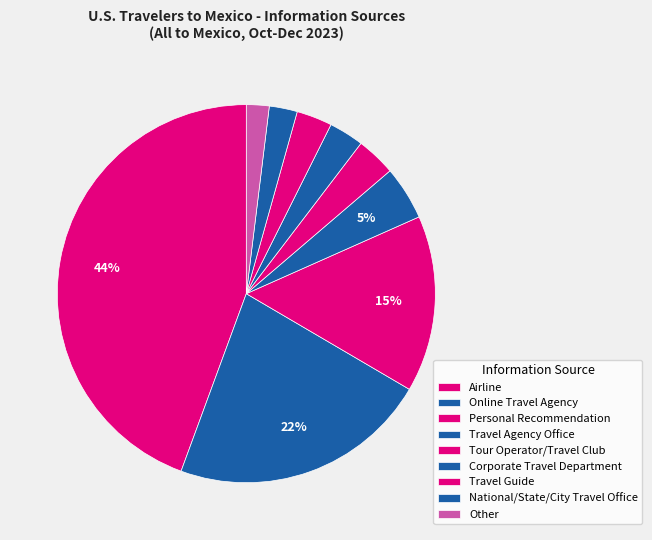

To the nearest percent, what portion does Tour Operator/Travel Club represent?

3%